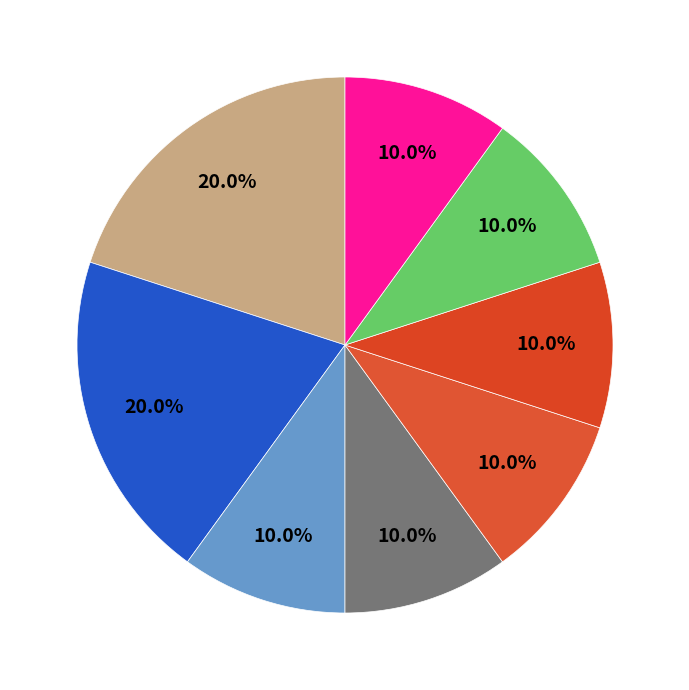

How many slices are in this pie chart?

8